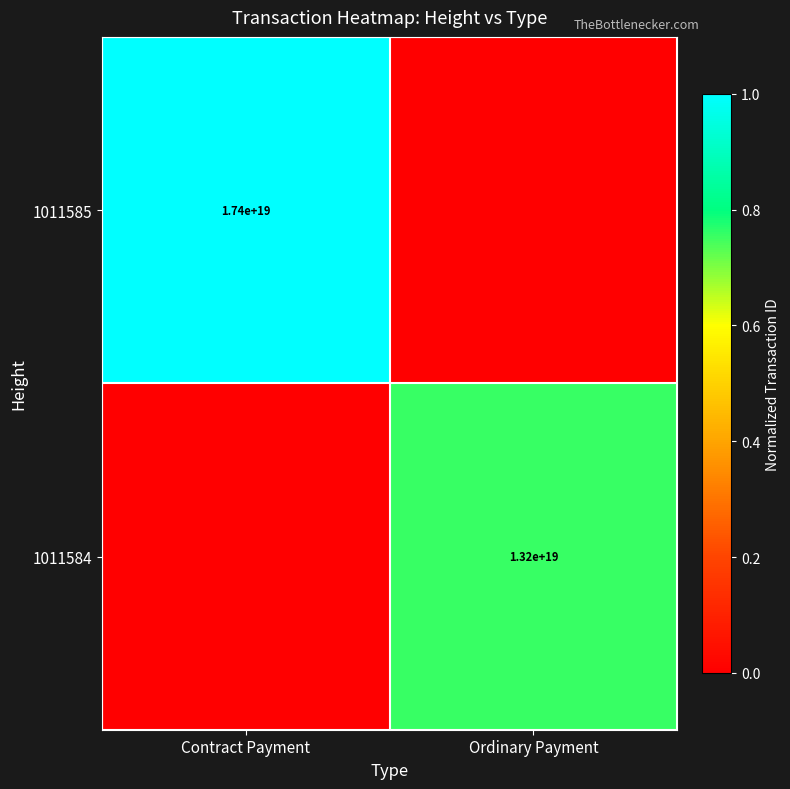

What is the maximum value shown in the chart?

1.0